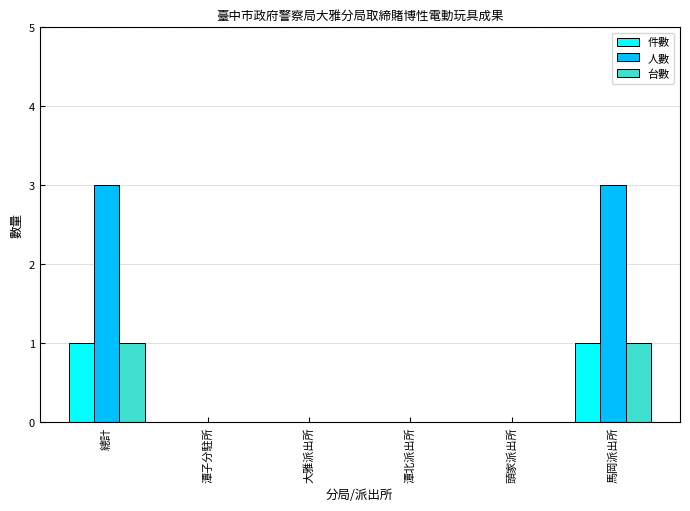

Between 大雅派出所 and 馬岡派出所, which series saw the biggest shift?

人數